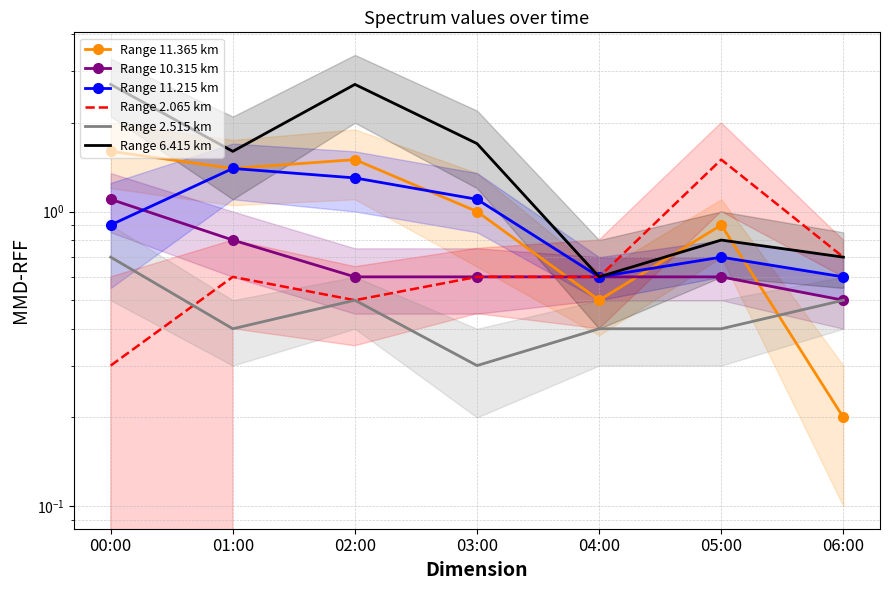

Which series changed the most between 02:00 and 05:00?

Range 6.415 km